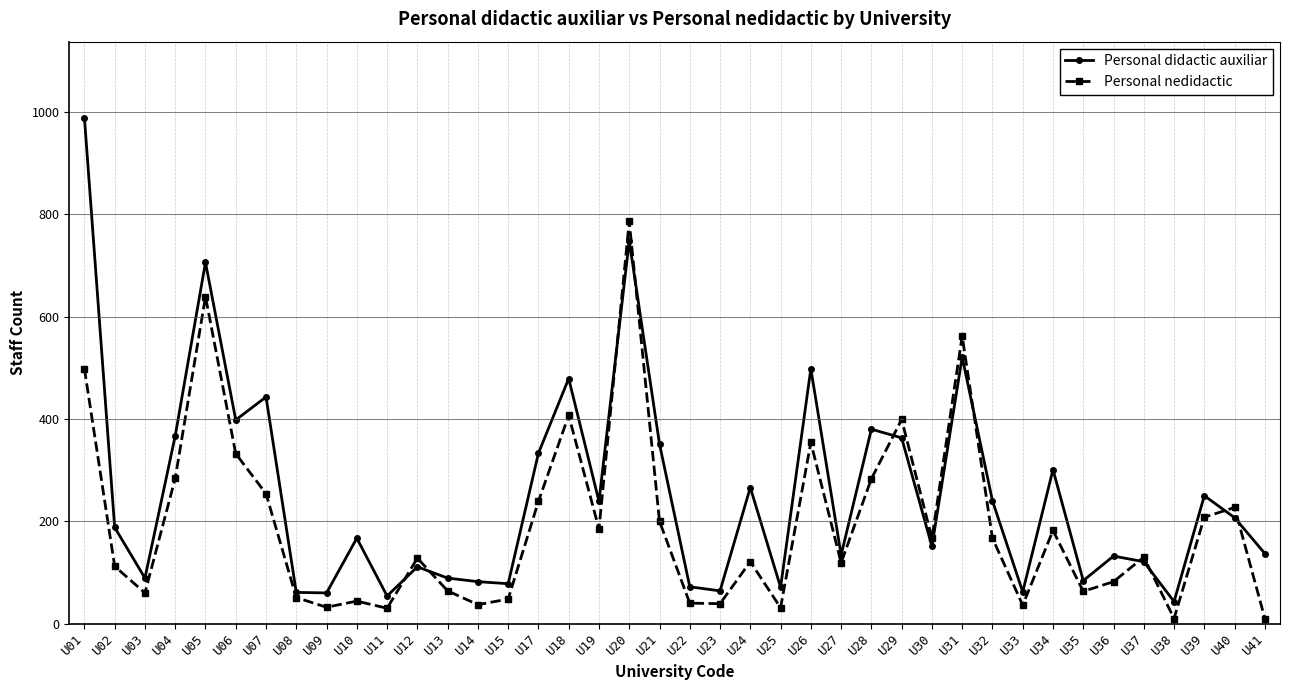

Rank the series by their average value, from lowest to highest.

Personal nedidactic, Personal didactic auxiliar